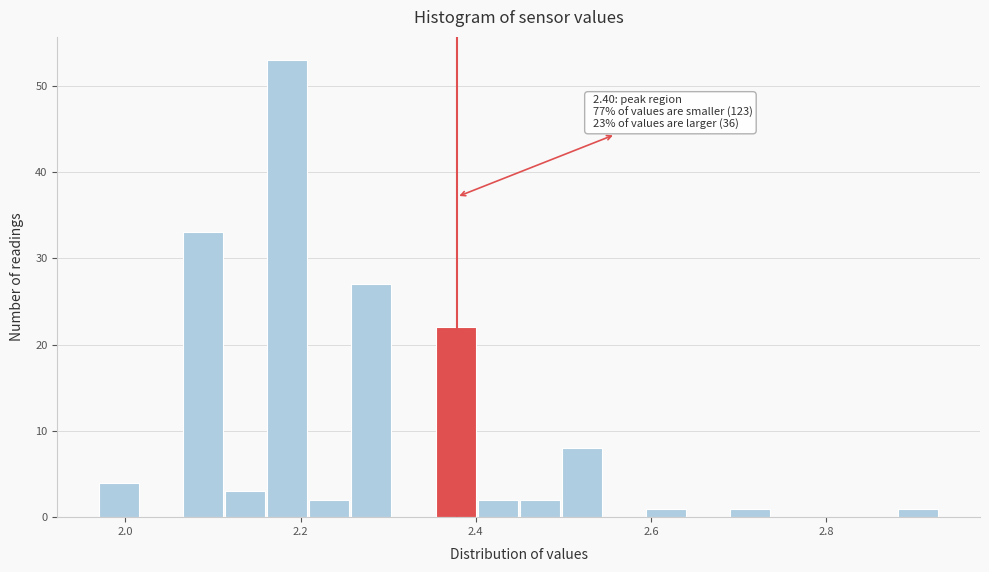

Around what value on the x-axis is the tallest bar? Give the approximate position of its centre, as read against the axis.

2.18